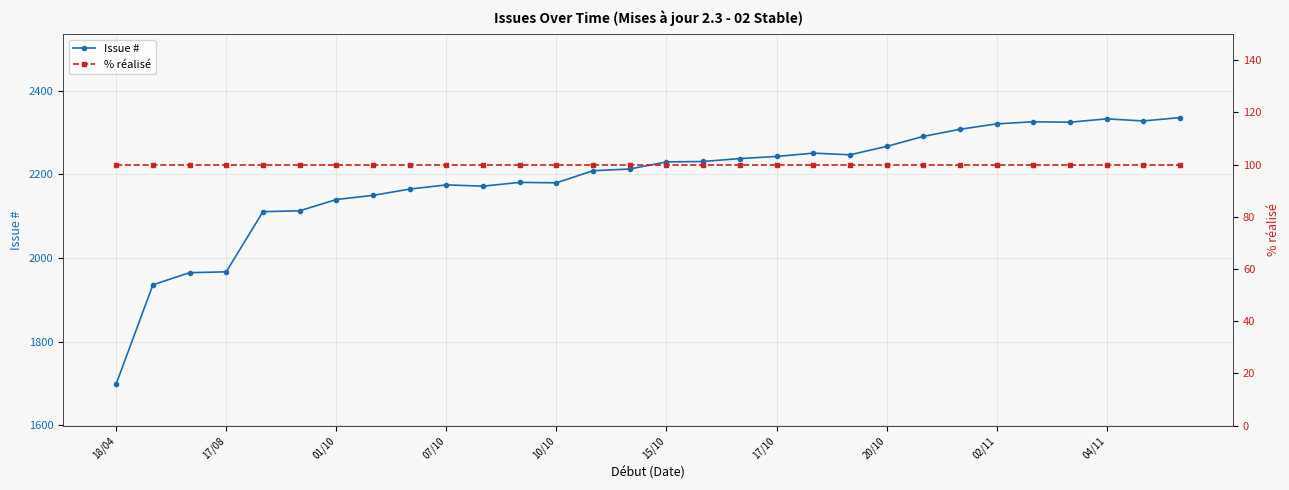

At which label does Issue # reach its minimum?

18/04